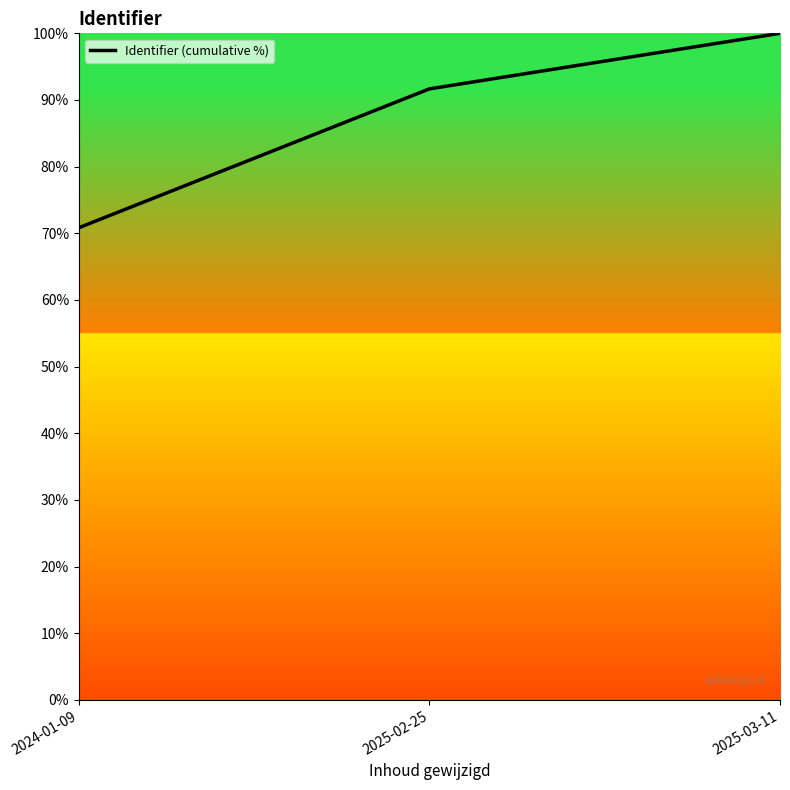

True or false: the data shows 144.3 at 2025-03-11.

False